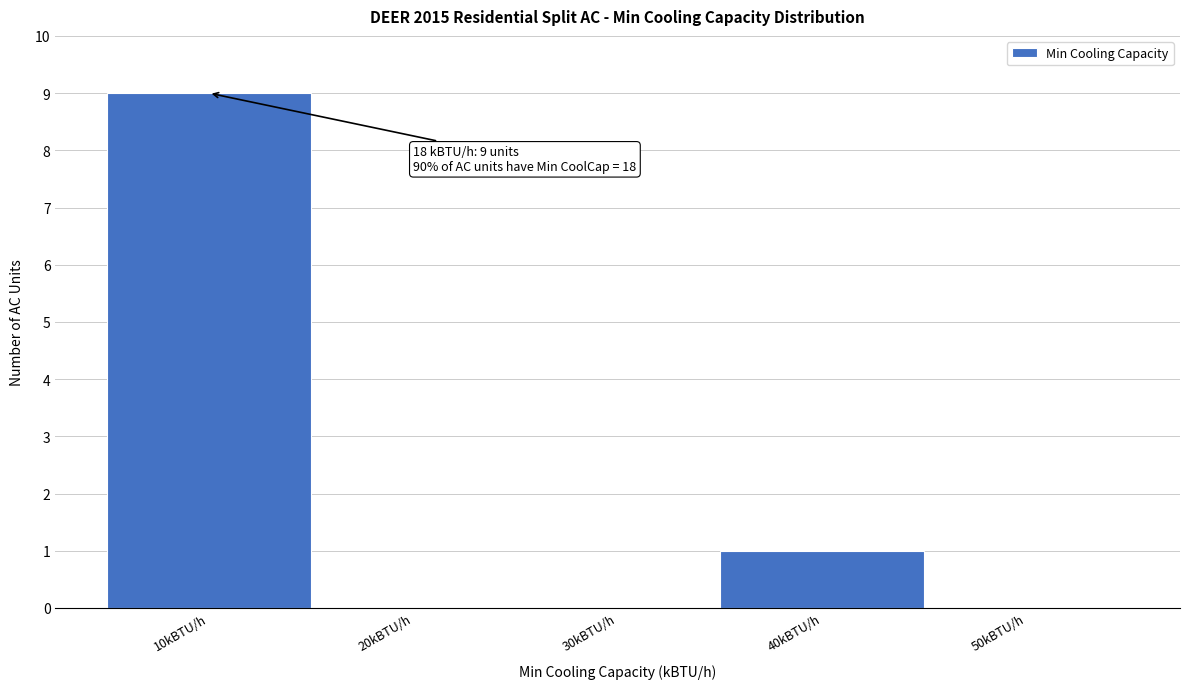

Reading right to left, what are all the values shown in this chart?

50kBTU/h=0	40kBTU/h=1	30kBTU/h=0	20kBTU/h=0	10kBTU/h=9